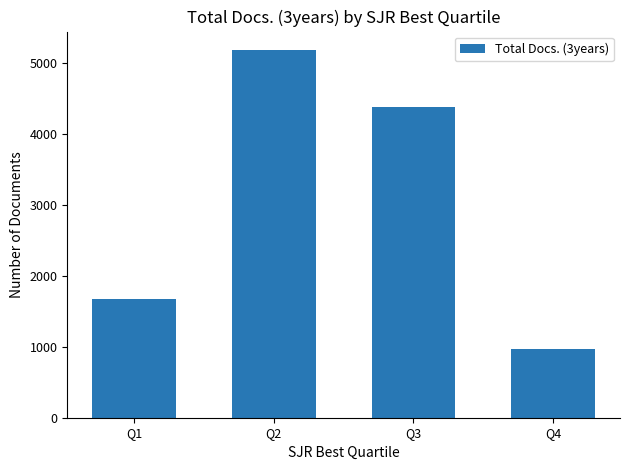

What value does the data have at Q4, to the nearest 50?

950